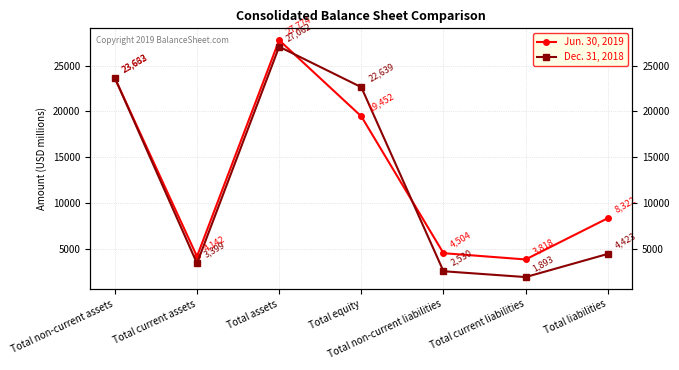

Is it true that Jun. 30, 2019 equals 1049 at Total current assets?

False